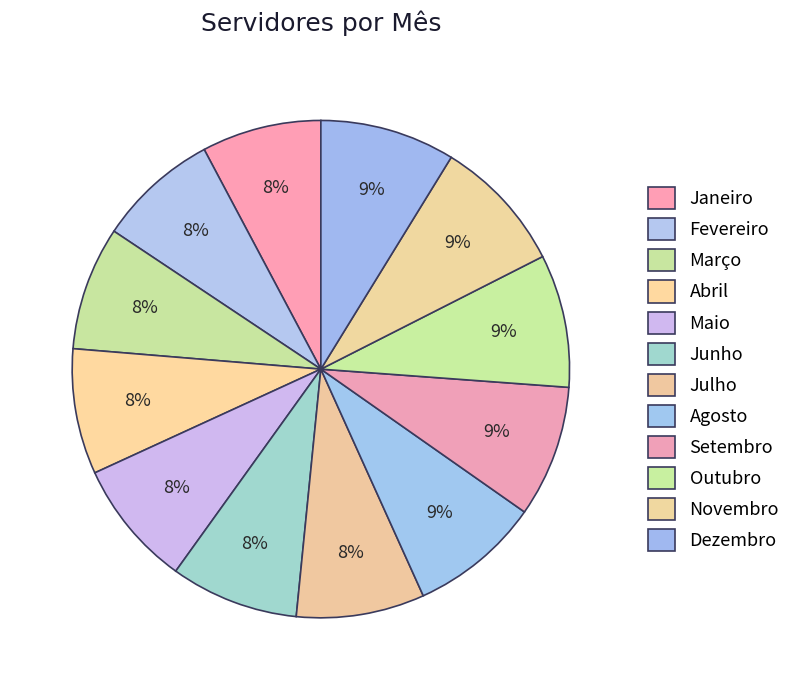

To the nearest percent, what portion does Março represent?

8%